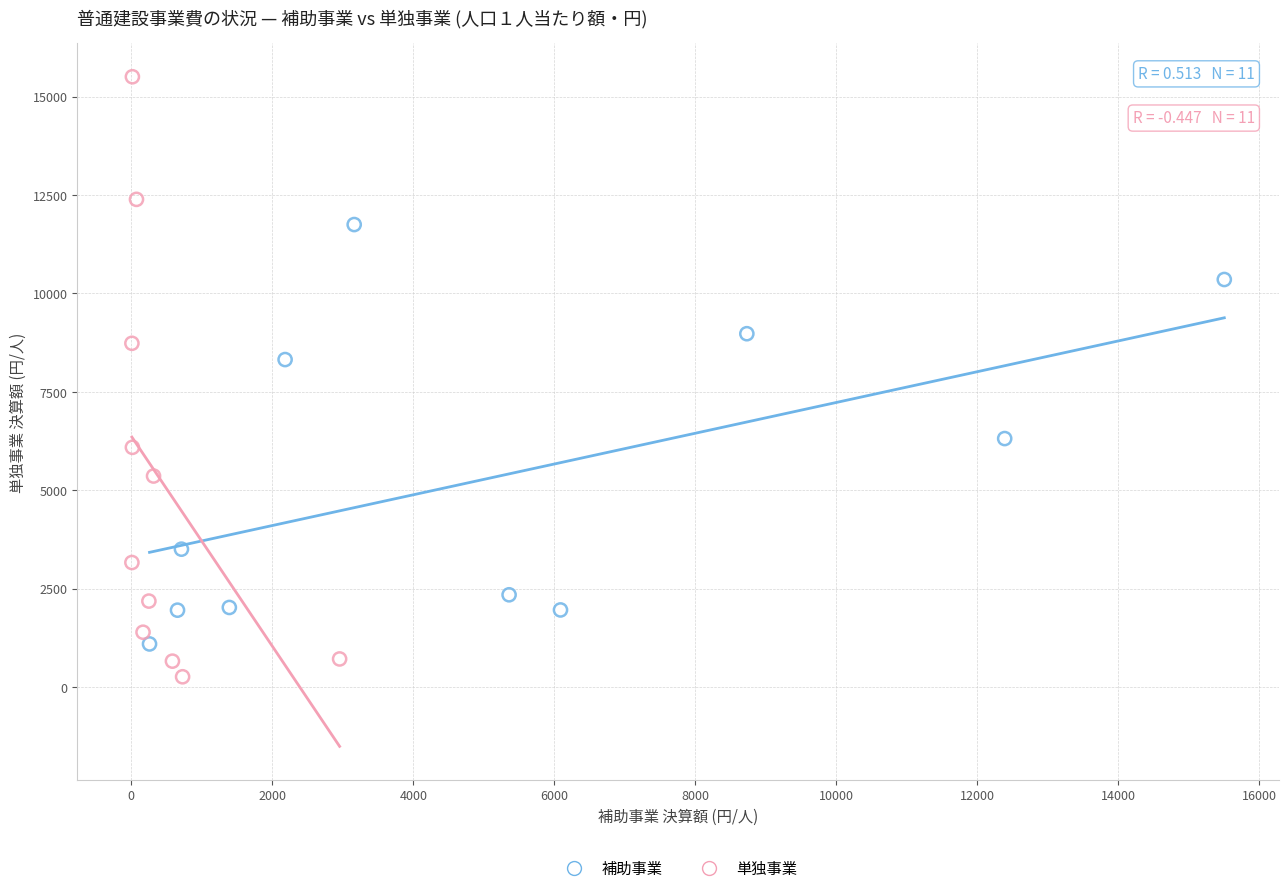

Which series contains the highest Y value?

単独事業